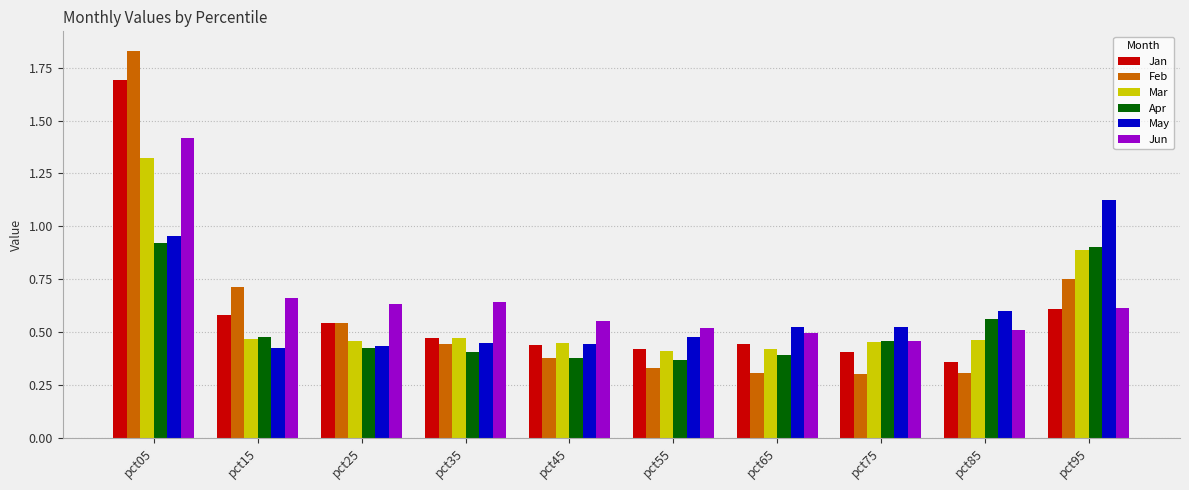

What is the sum of all May values?

6.0